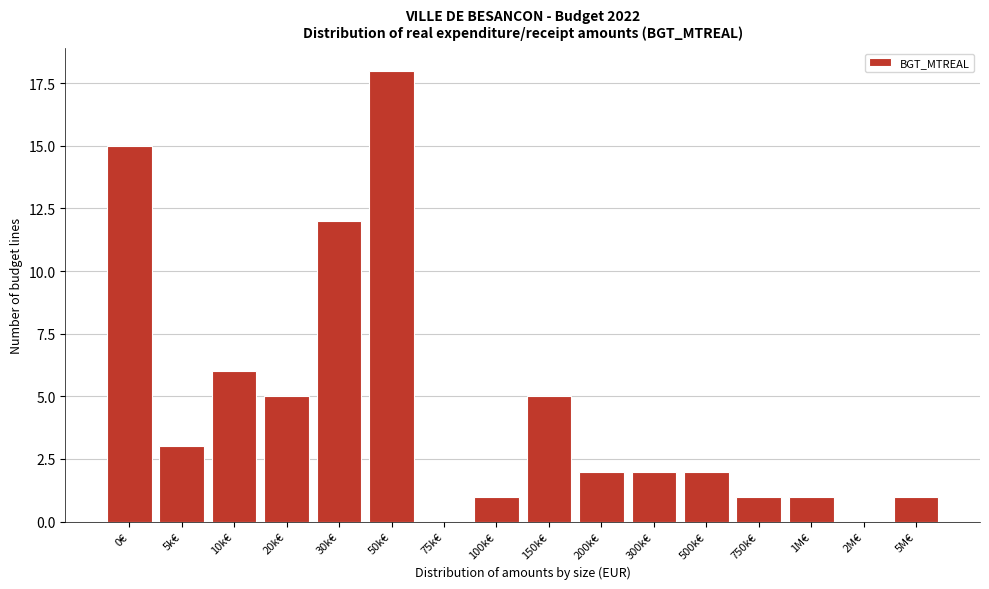

Reading left to right, transcribe all the data shown in this chart.

0€=15	5k€=3	10k€=6	20k€=5	30k€=12	50k€=18	75k€=0	100k€=1	150k€=5	200k€=2	300k€=2	500k€=2	750k€=1	1M€=1	2M€=0	5M€=1